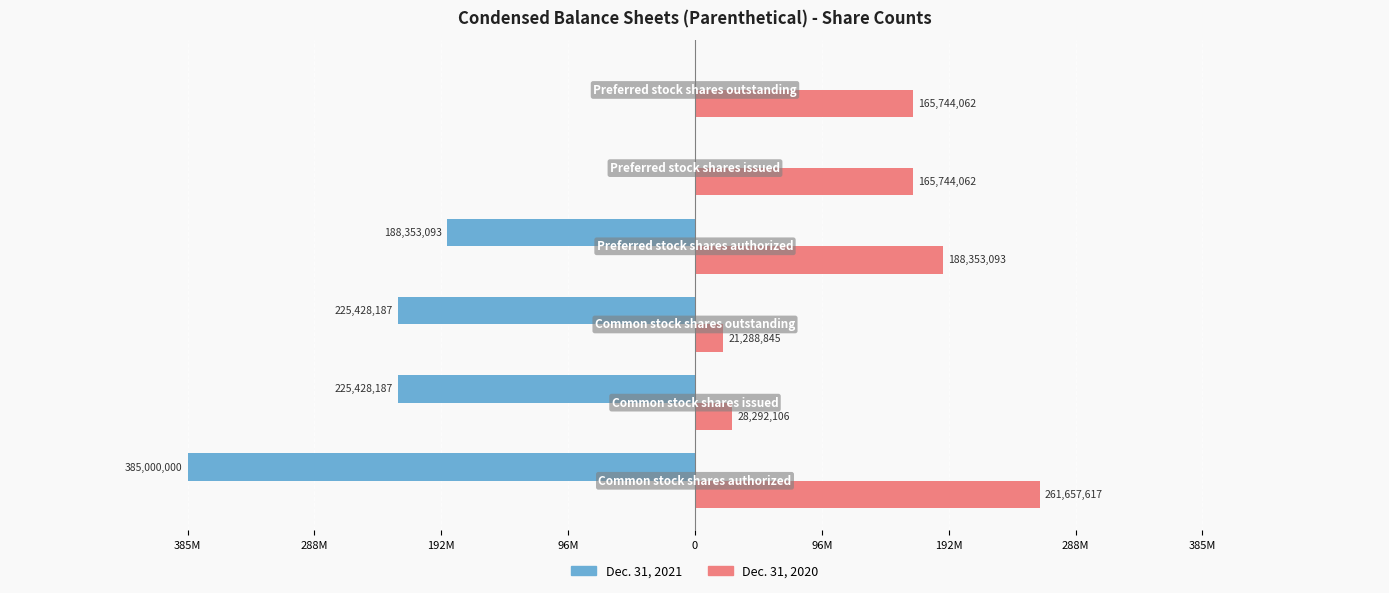

What are all the series names shown in the legend?

Dec. 31, 2021, Dec. 31, 2020